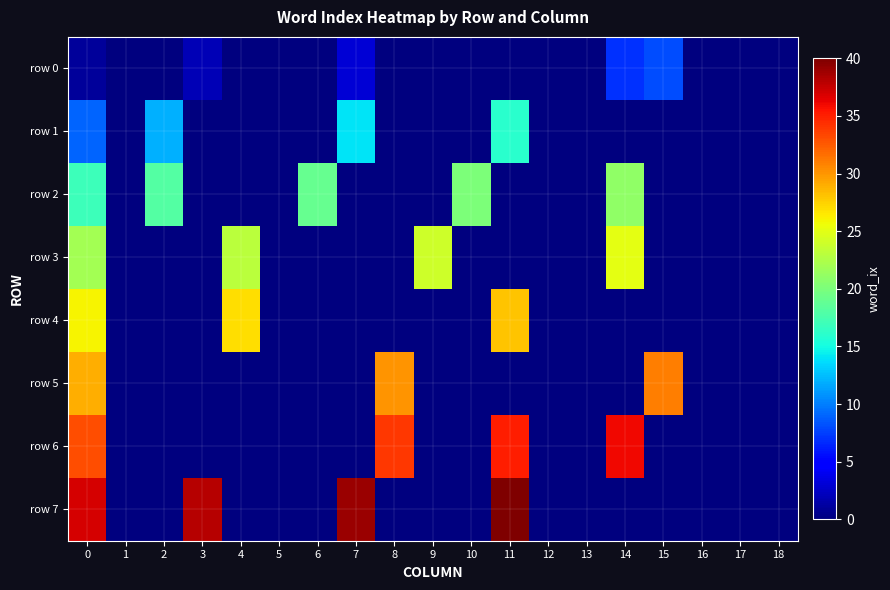

How many categories are shown in the chart?

19